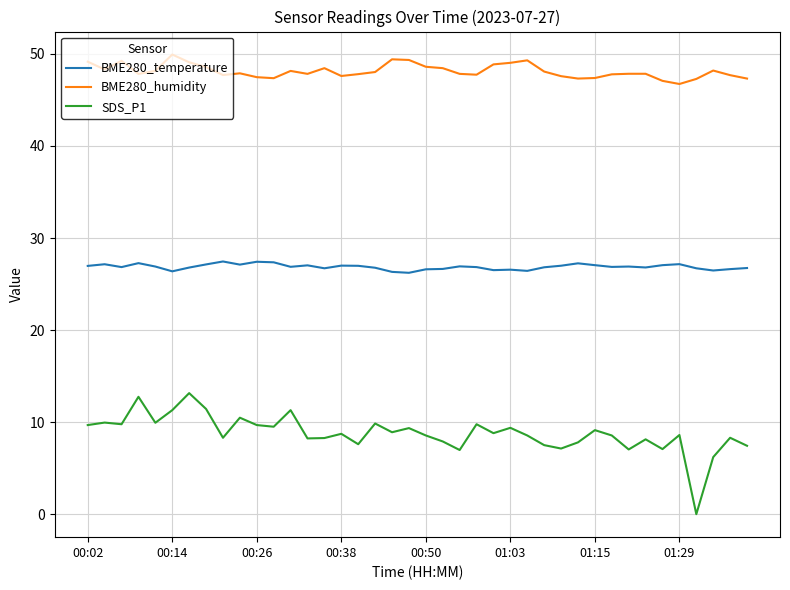

List the series in order of their peak value, highest first.

BME280_humidity, BME280_temperature, SDS_P1